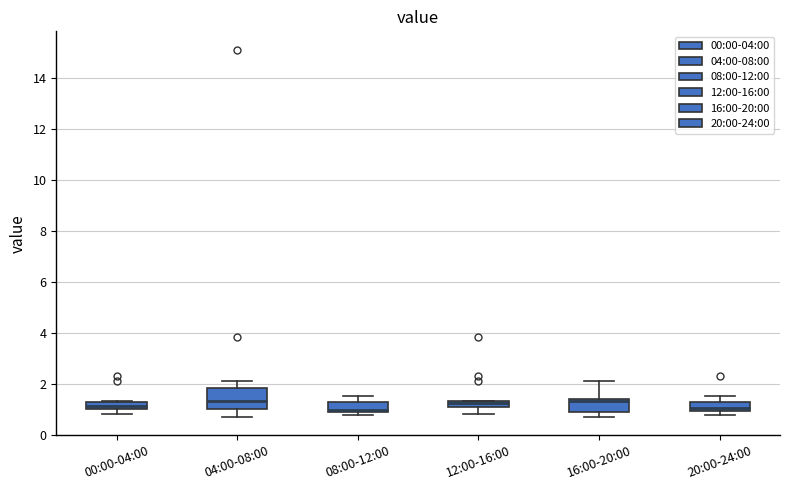

Where does the upper whisker of the box for 04:00-08:00 end on the y-axis? The values are not printed on the chart, so give them approximately, as read against the axis.

2.2